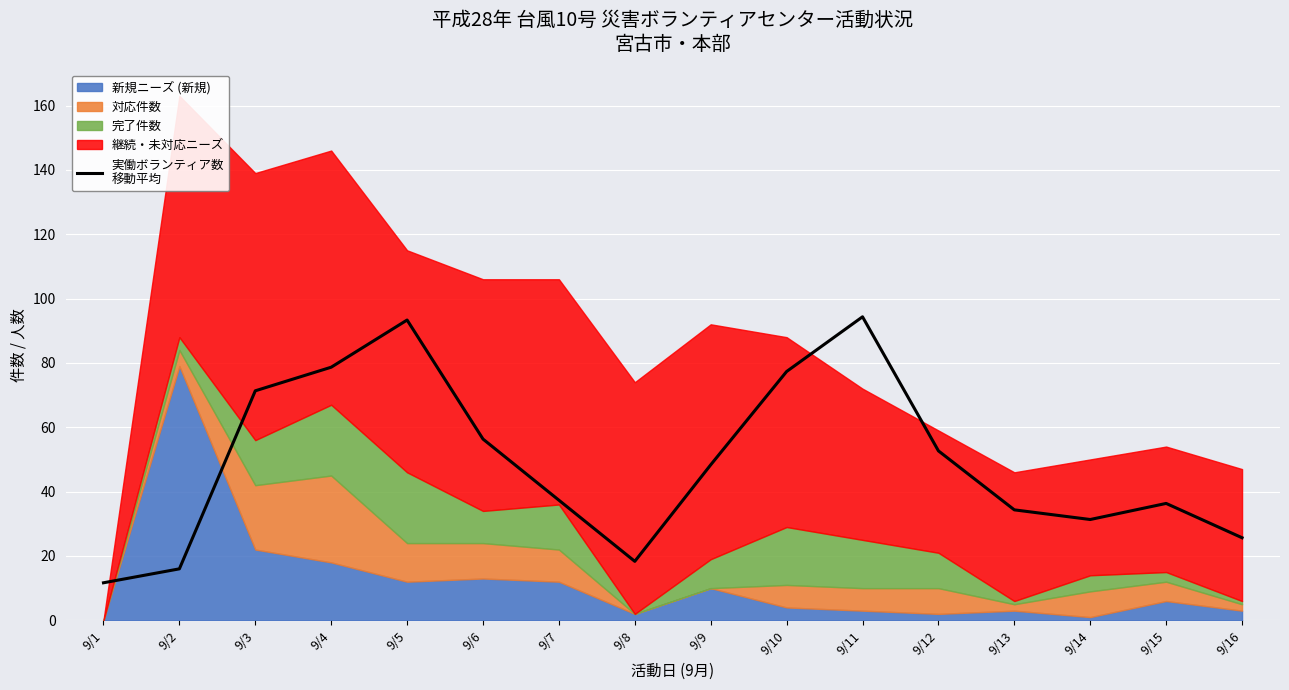

What is the sum of all values?

783.3